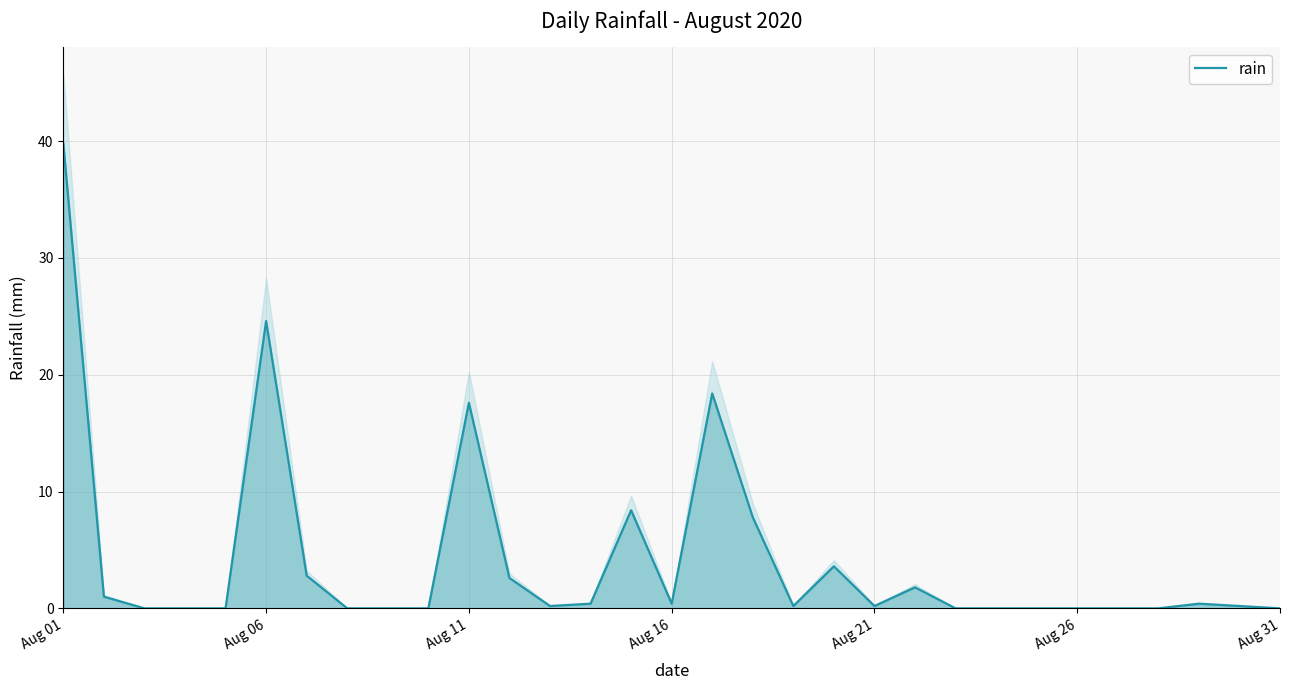

Reading left to right, transcribe all the data shown in this chart.

39.8	1.0	0.0	0.0	0.0	24.6	2.8	0.0	0.0	0.0	17.6	2.6	0.2	0.4	8.4	0.4	18.4	7.8	0.2	3.6	0.2	1.8	0.0	0.0	0.0	0.0	0.0	0.0	0.4	0.2	0.0